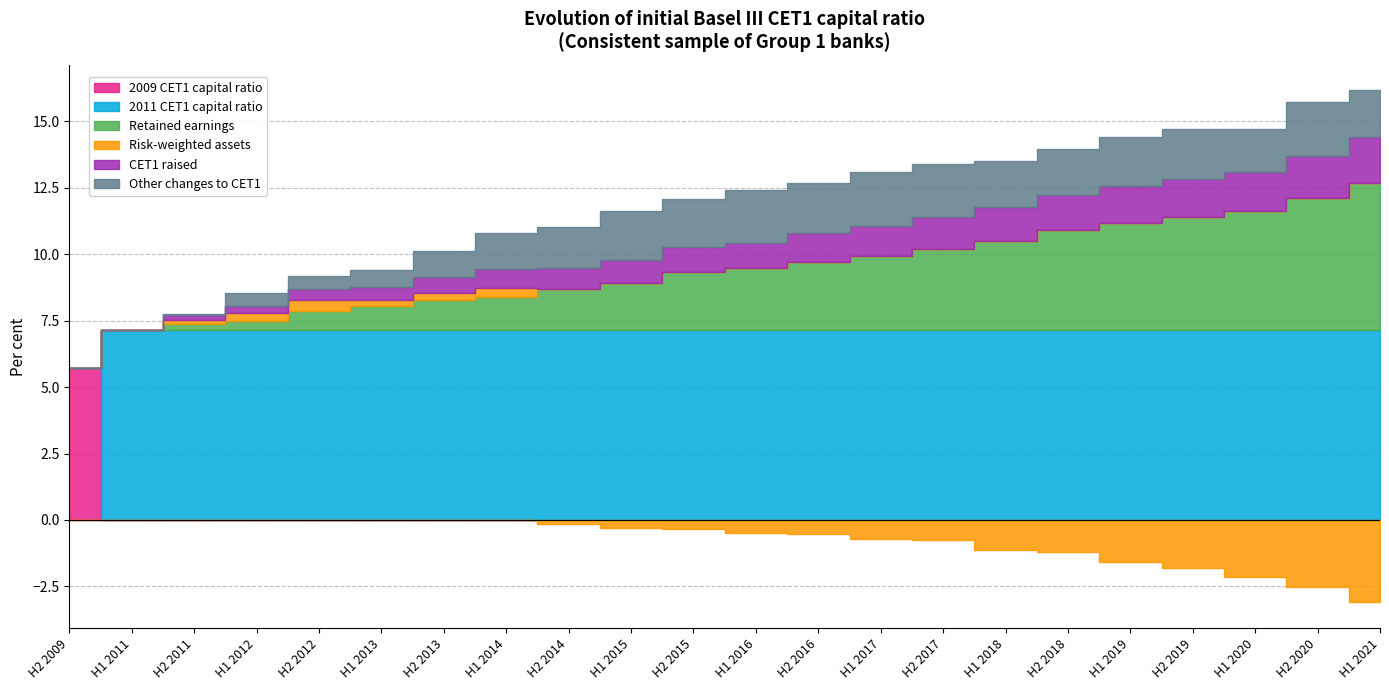

Where is the first local minimum for Risk-weighted assets?

H1 2013